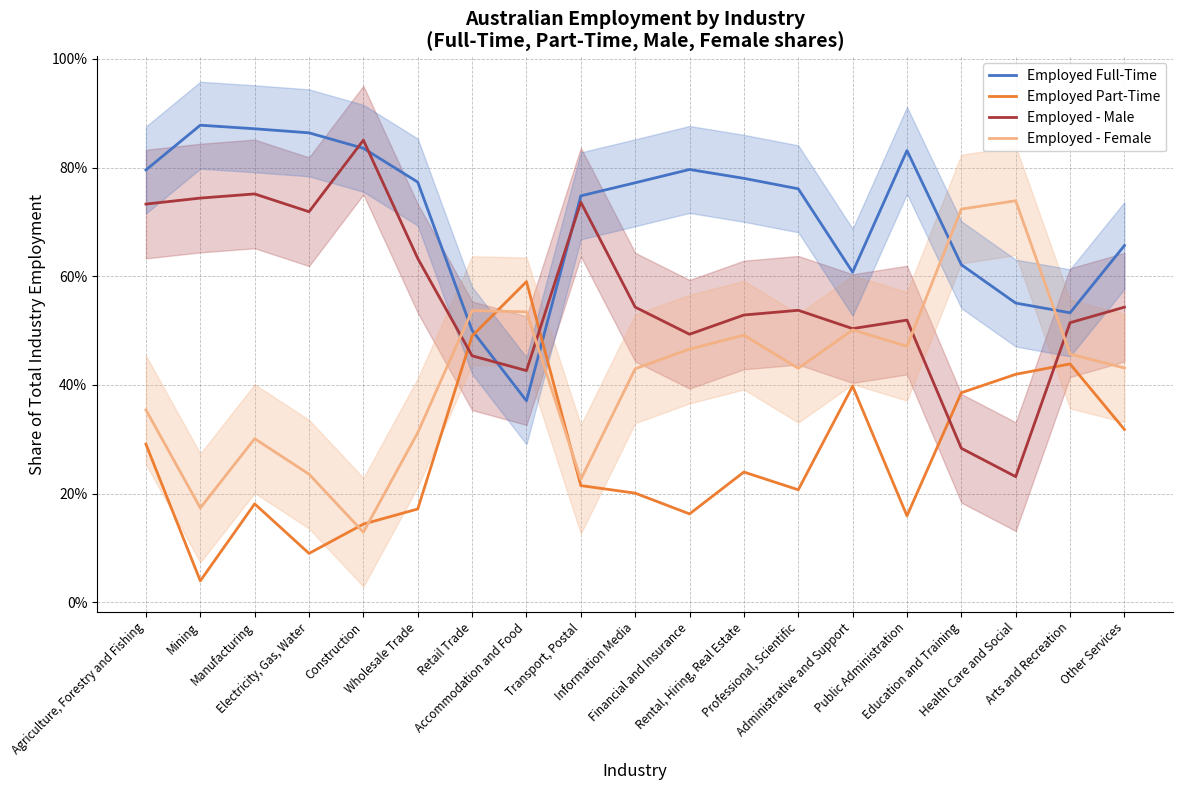

At how many categories does at least one series exceed 0?

19